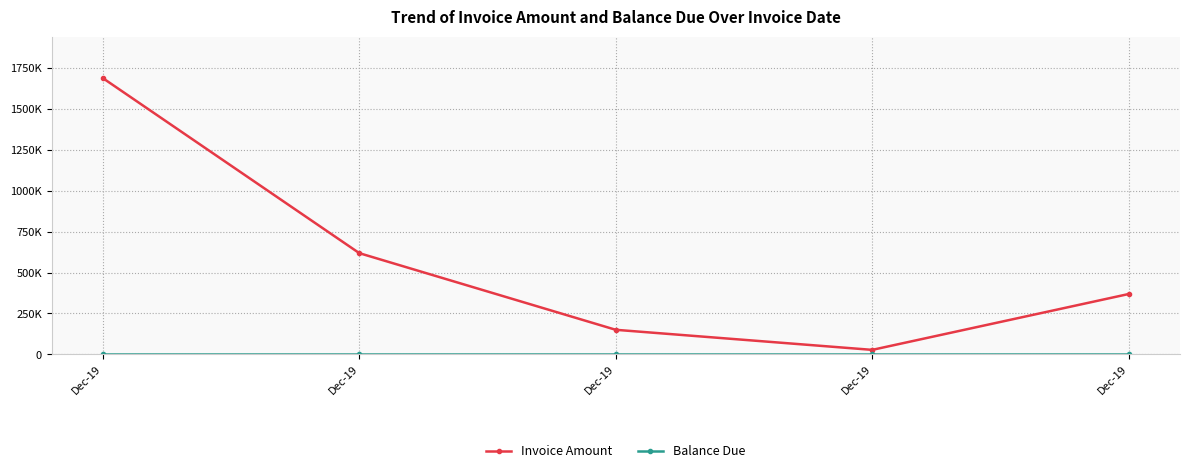

What is the total value across all series at Dec-19?

1687806.1